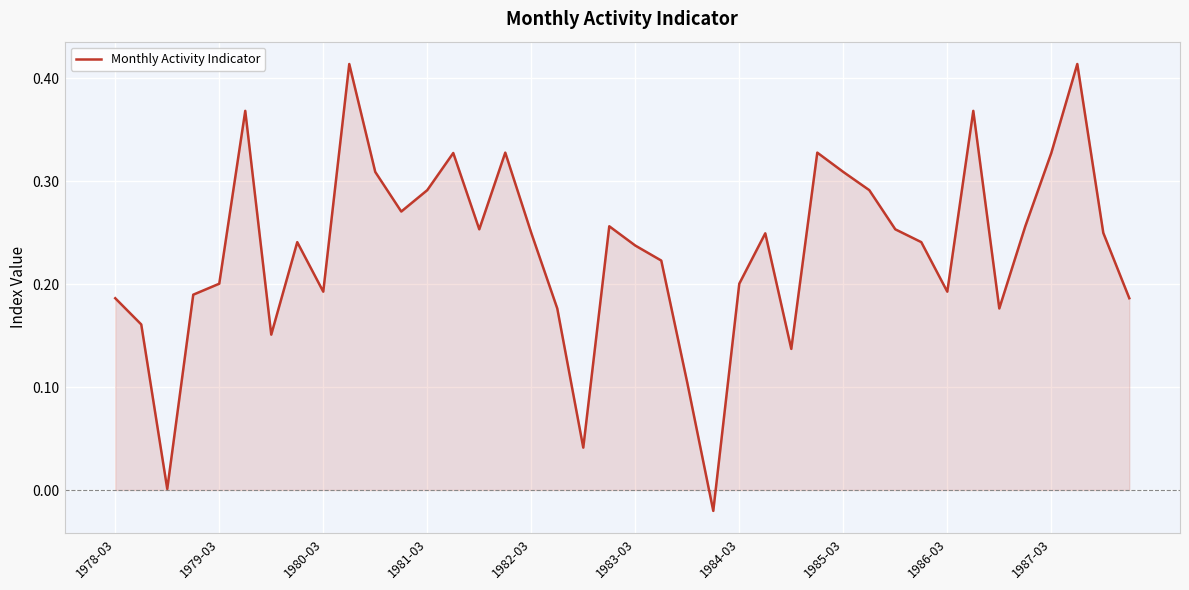

Is it true that the value at 1983-03 is 0.3?

False